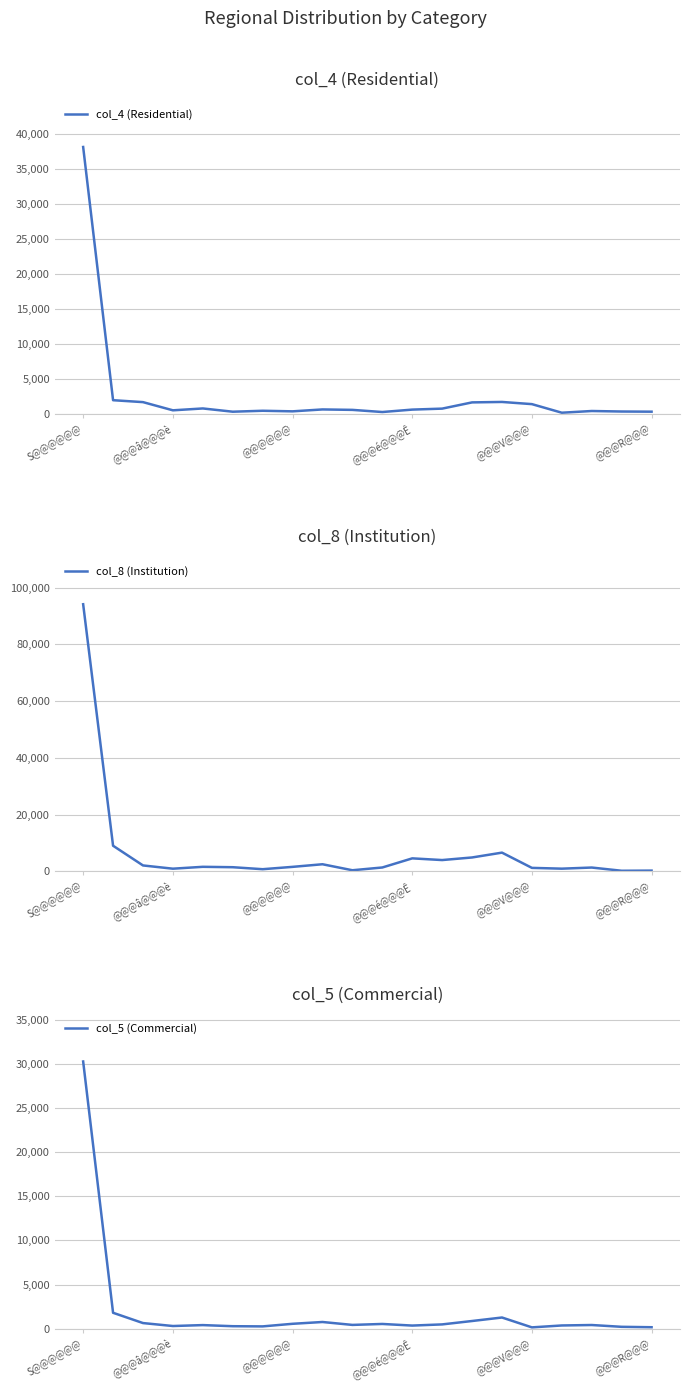

What are all the series names shown in the legend?

col_4 (Residential), col_8 (Institution), col_5 (Commercial)